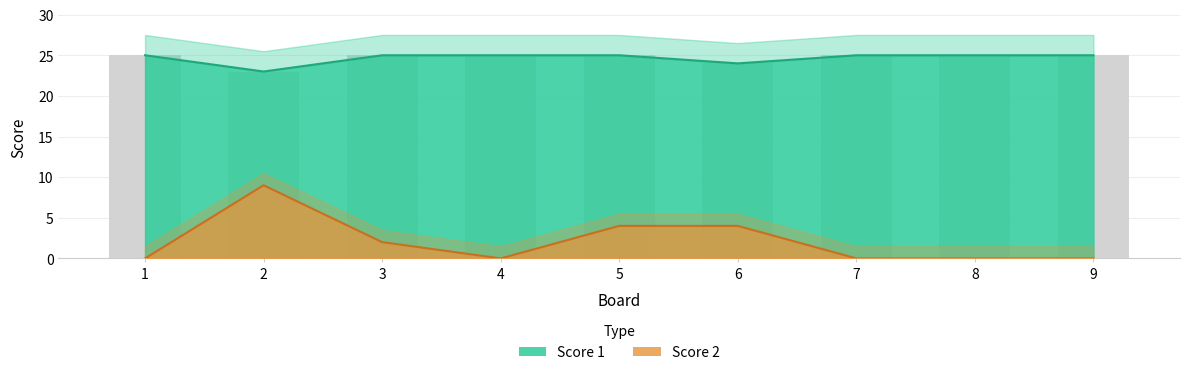

List the series in order of their overall mean, highest first.

Score 1, Score 2